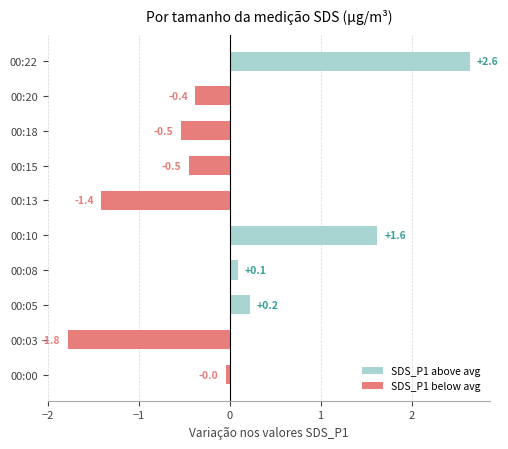

At which label is the value closest to 0?

00:00